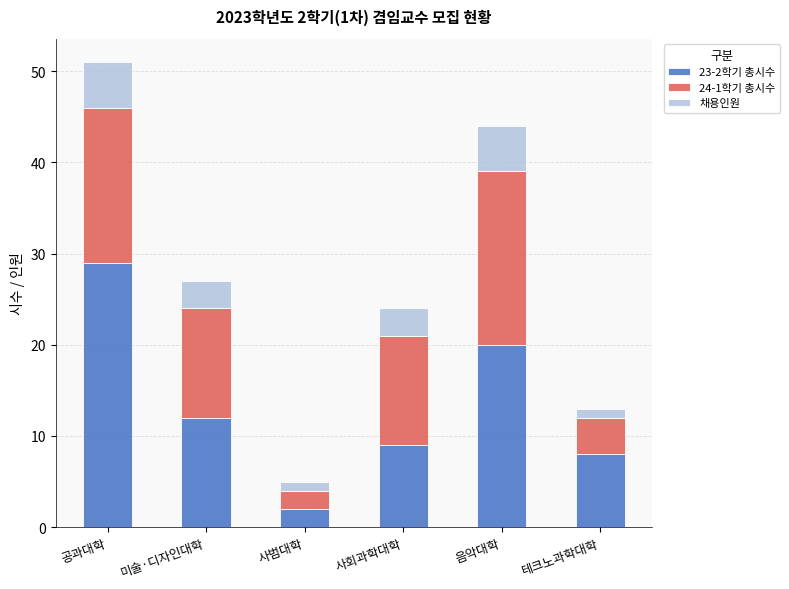

At which label does 23-2학기 총시수 reach its peak?

공과대학